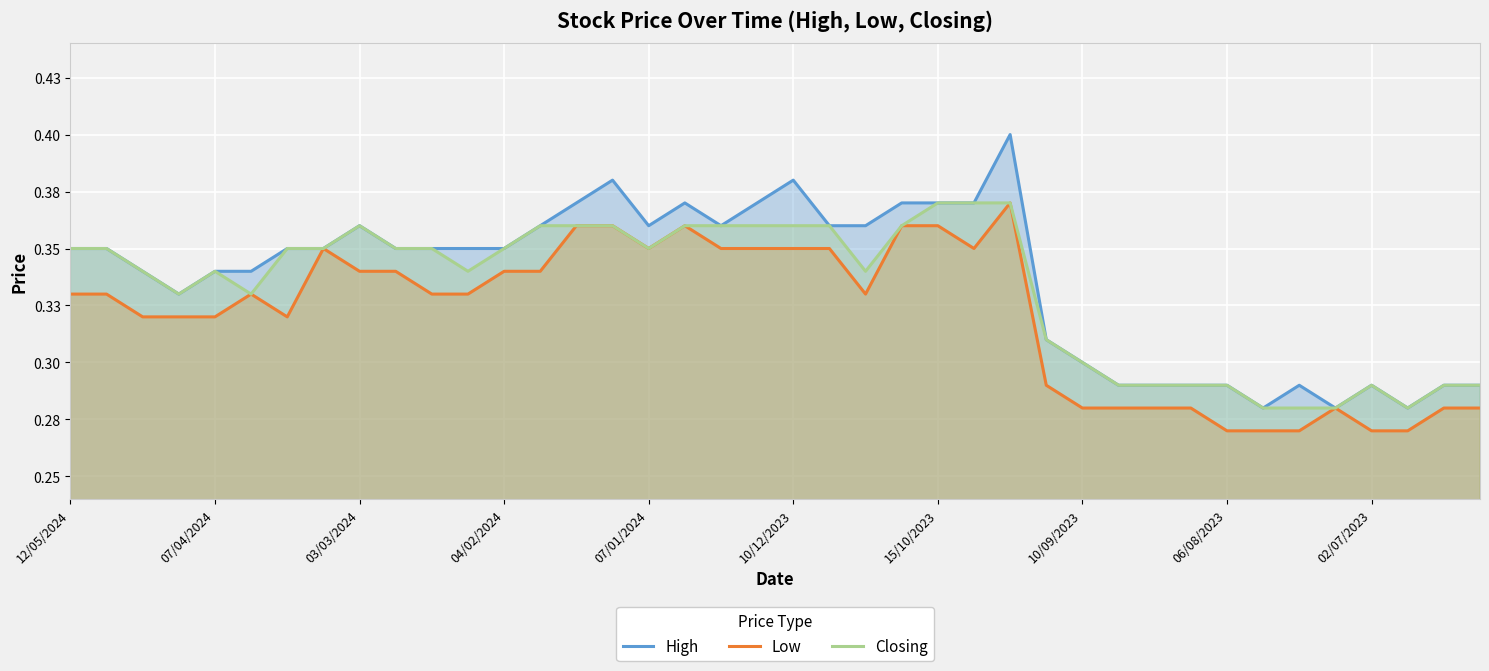

Does the chart display data point markers on the line(s)?

No